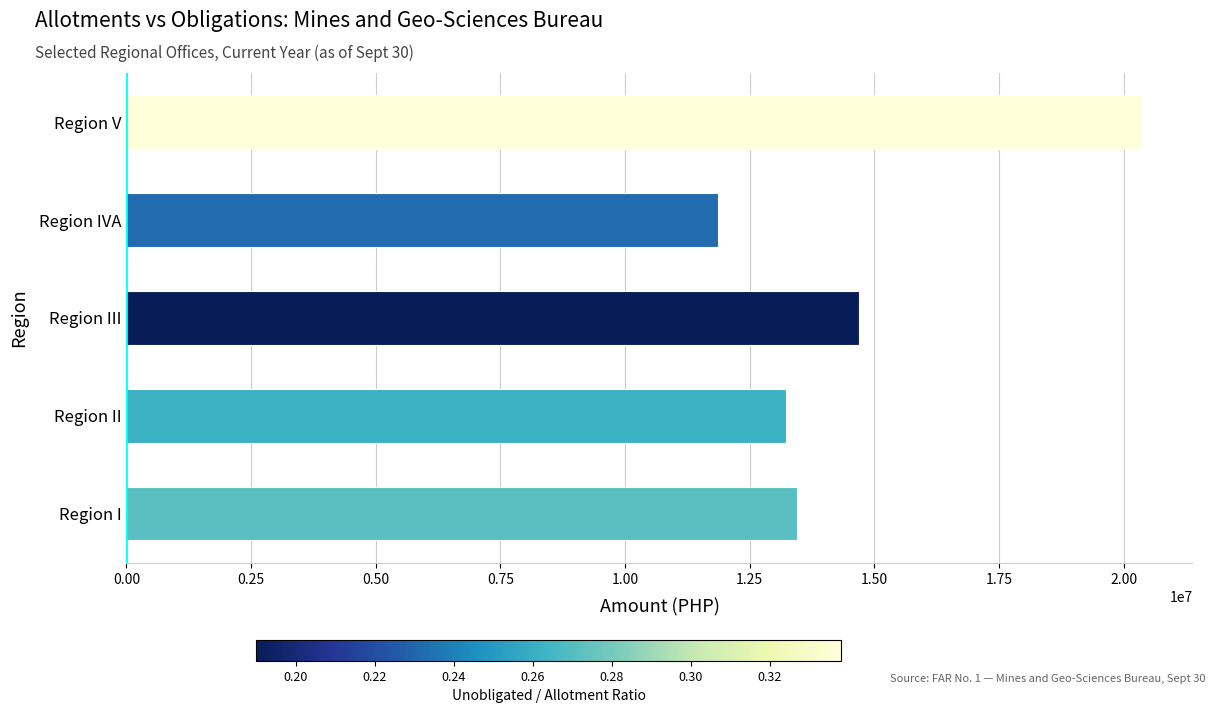

Where is the data nearest to the value 16108857?

Region III